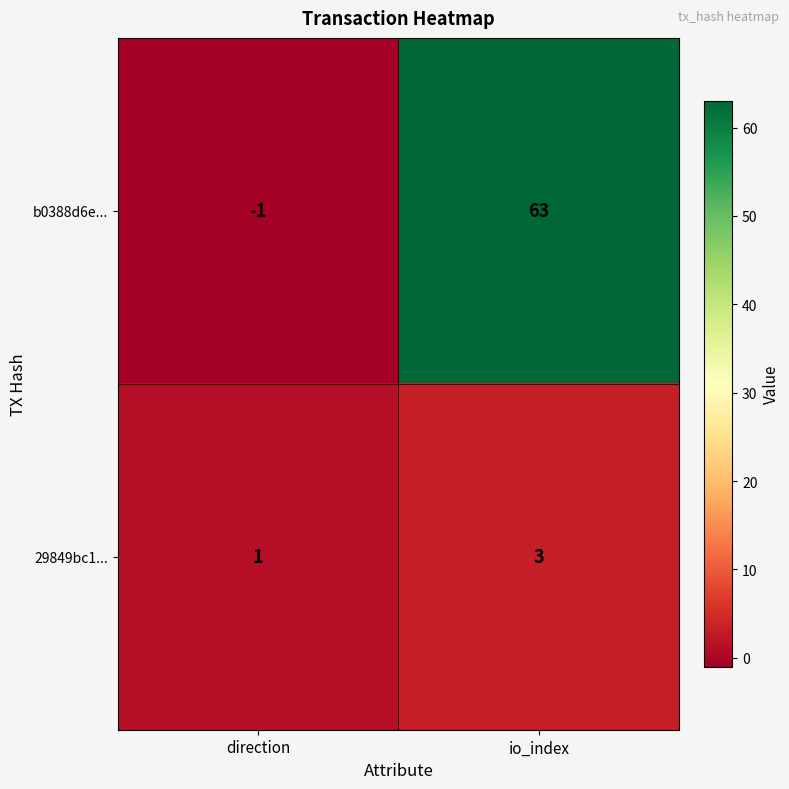

What is the average value of the b0388d6e... series?

31